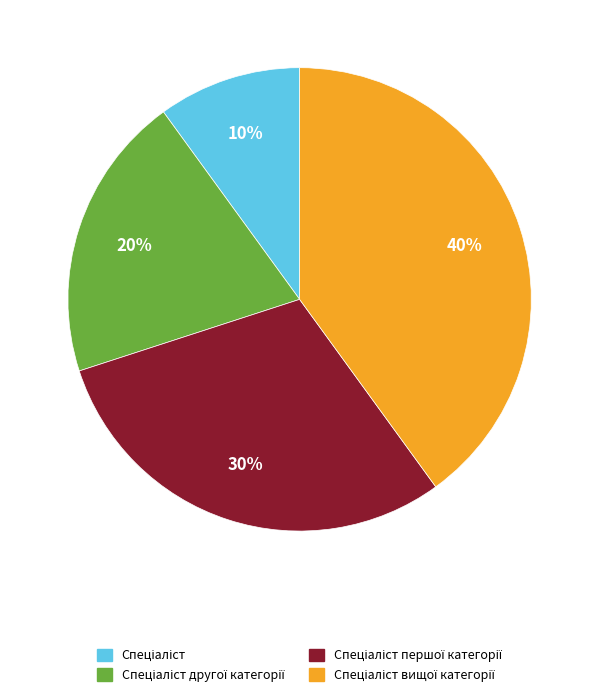

Does any single category account for the majority?

No